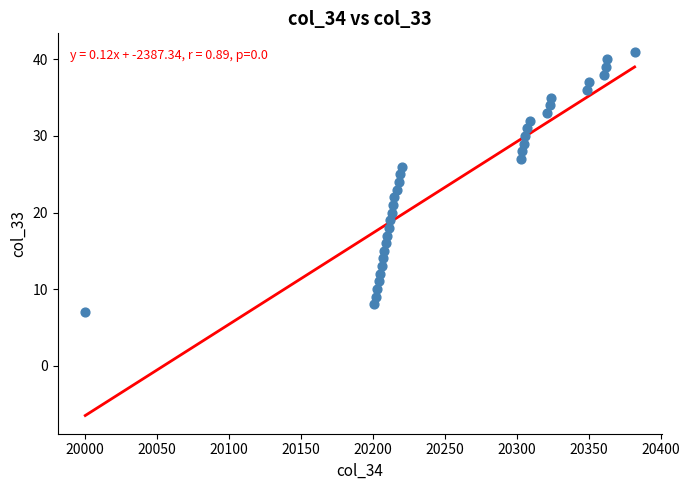

What is the range of Y values (max minus min)?

34